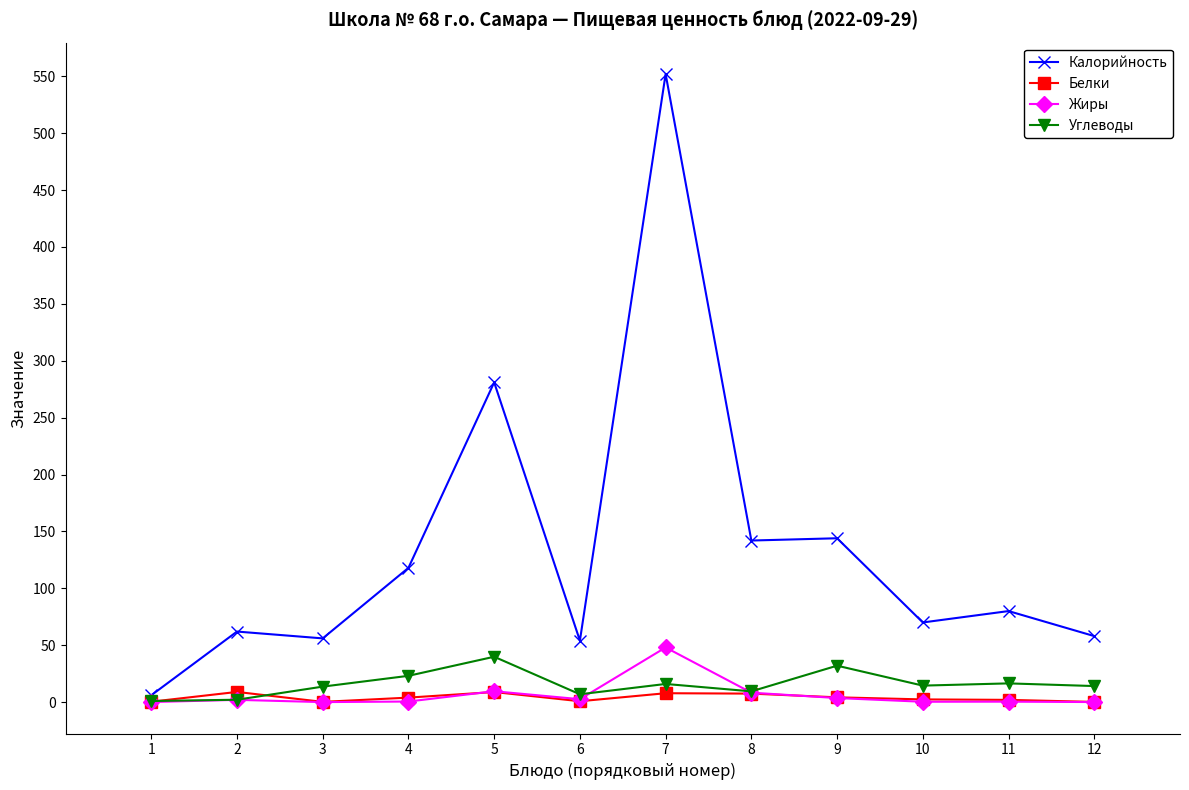

Which series has the largest total across all categories?

Калорийность